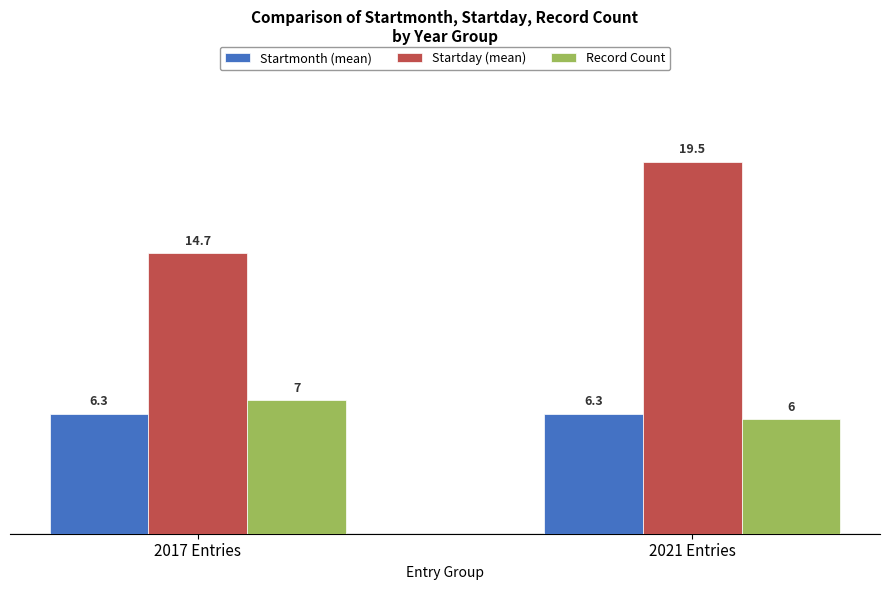

What is the greatest value displayed?

19.5